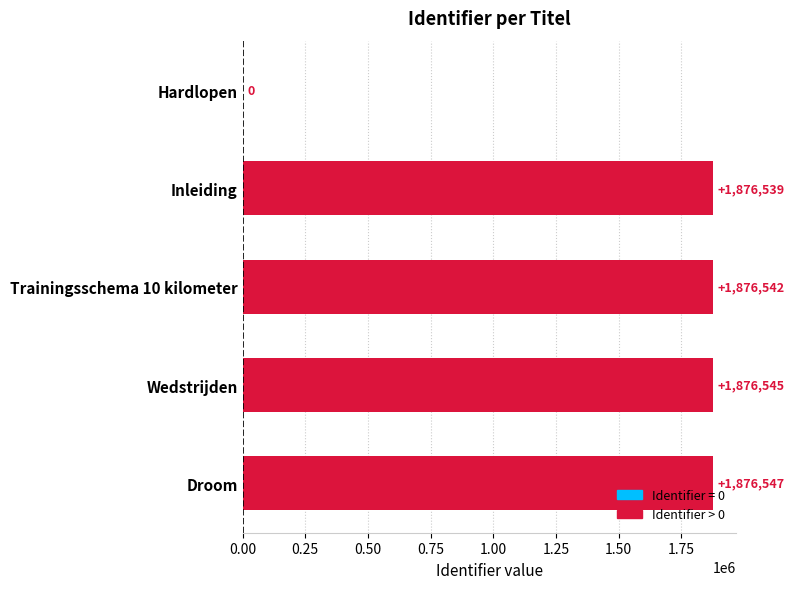

Are the bars grouped side by side (vs. stacked)?

No